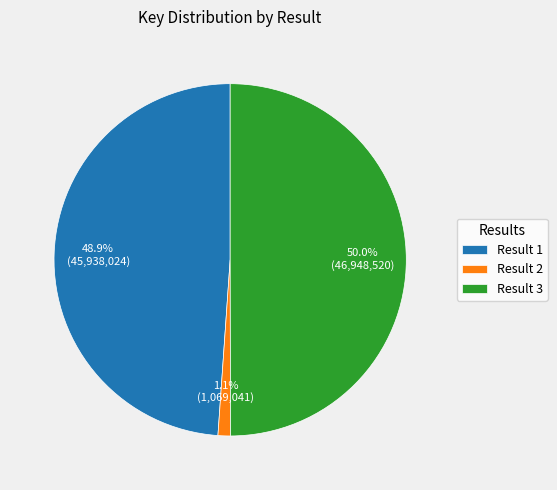

Which slice is the smallest?

Result 2